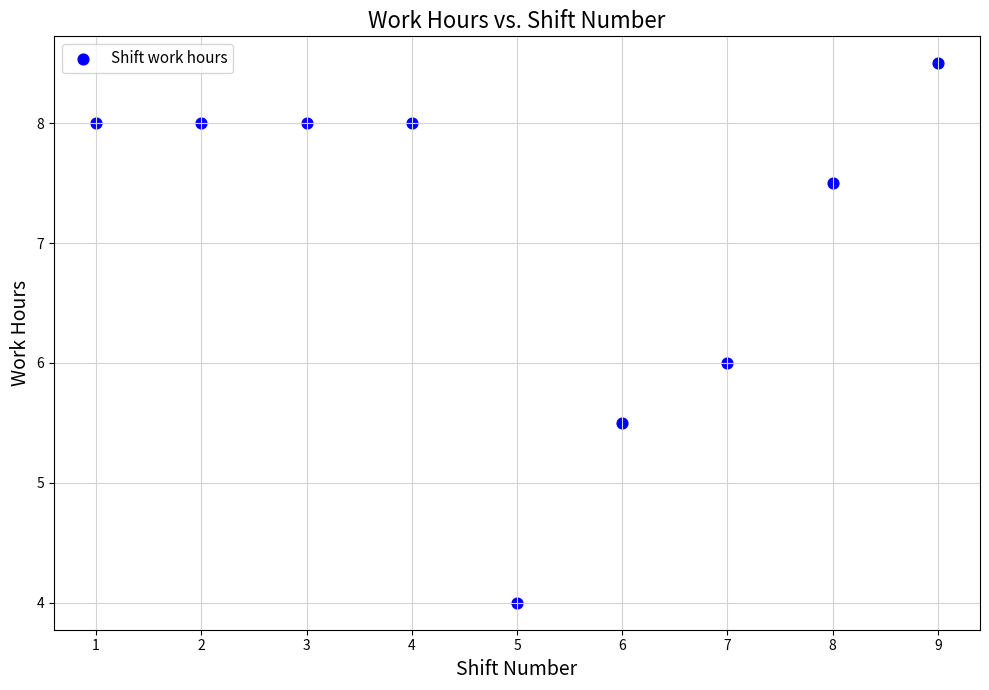

What is the average Y value?

7.1